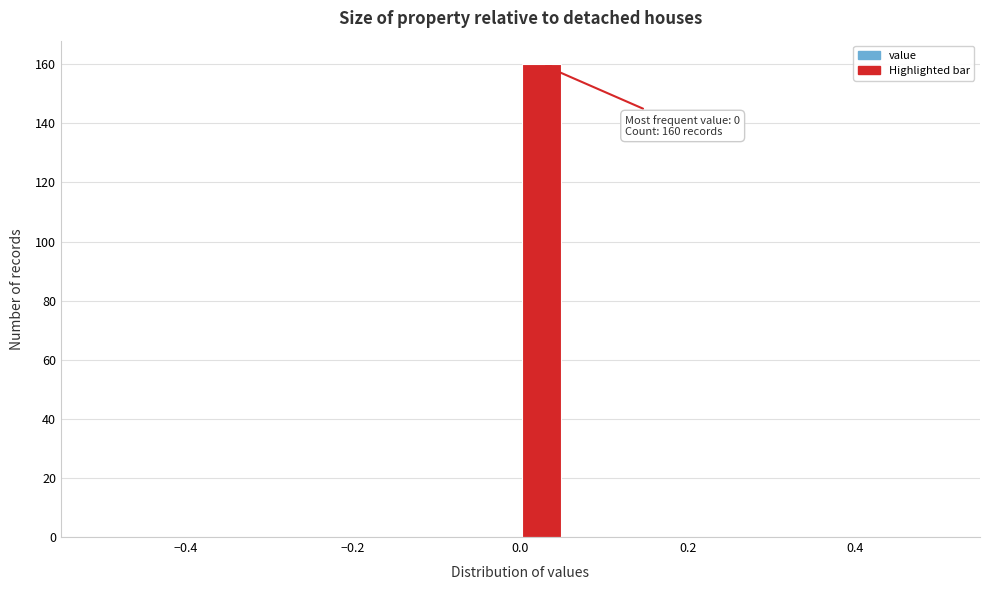

Around what value on the x-axis is the tallest bar? Give the approximate position of its centre, as read against the axis.

0.02